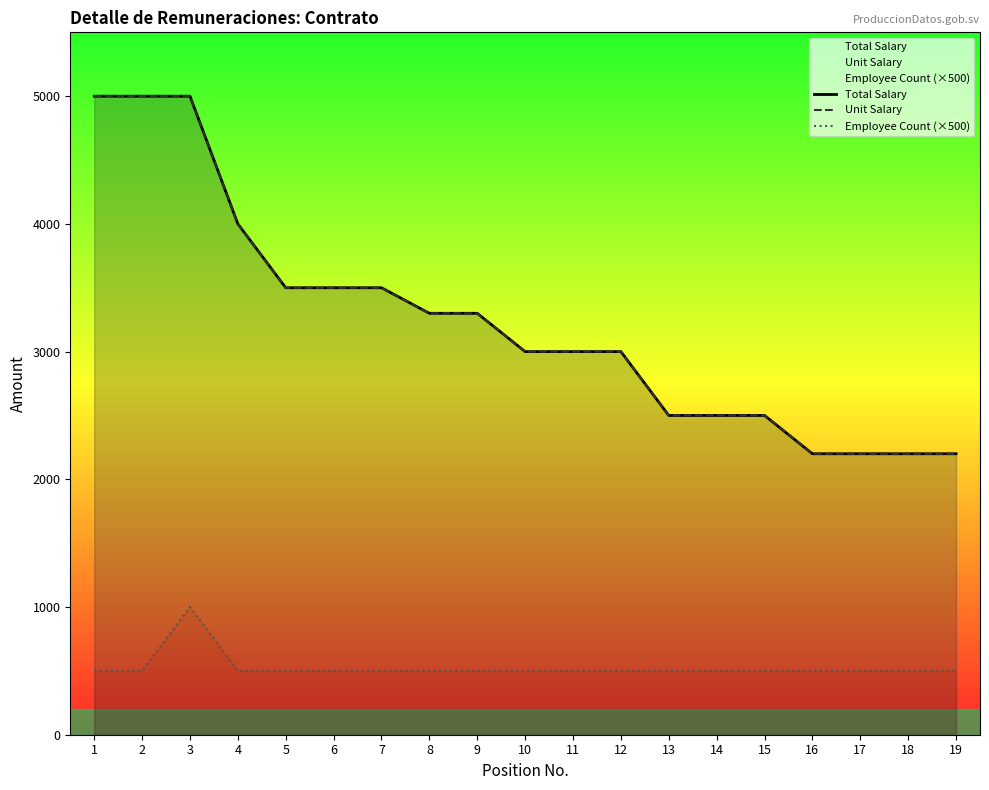

Where is Total Salary nearest to the value 3600?

5